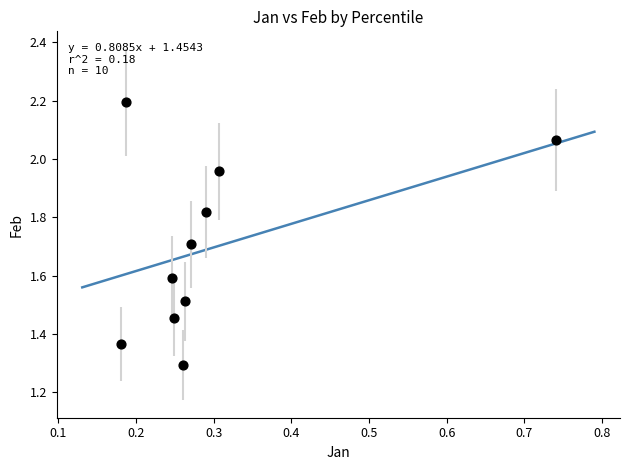

What Y value in the scatter plot is closest to 1?

1.3